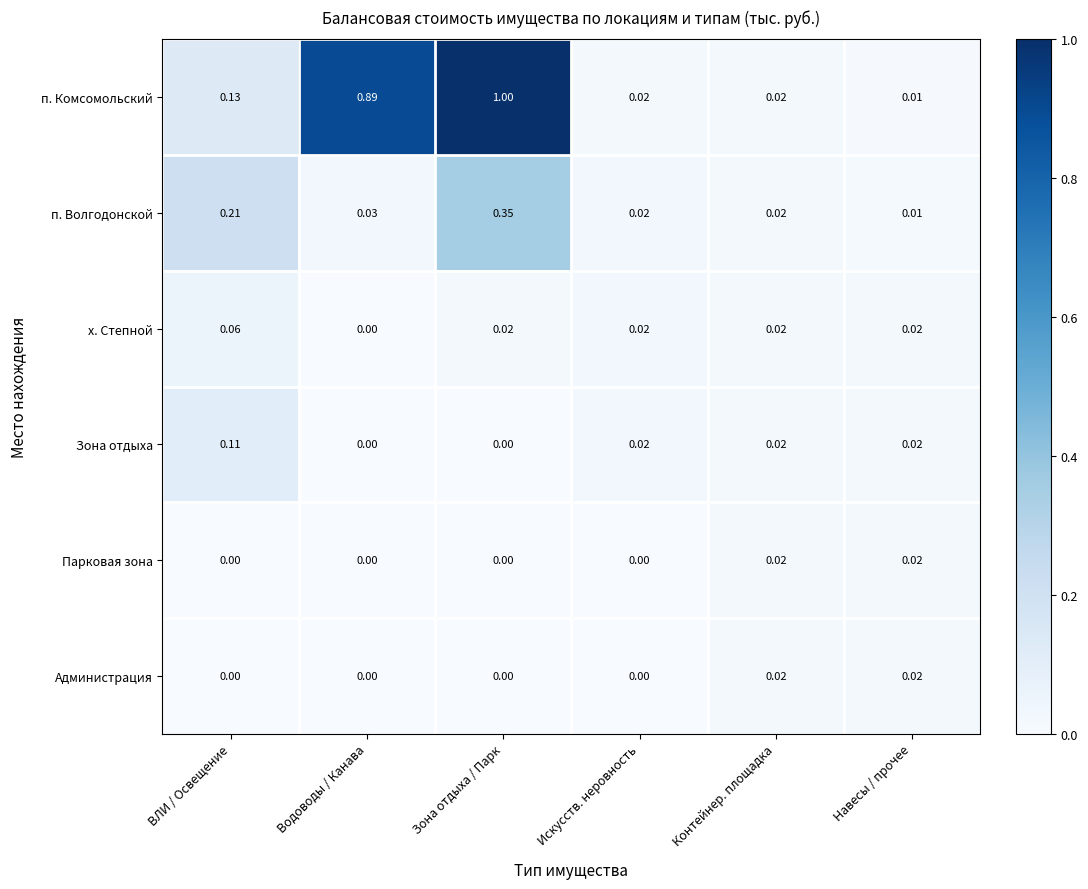

Where is п. Волгодонской nearest to the value 0?

Навесы / прочее